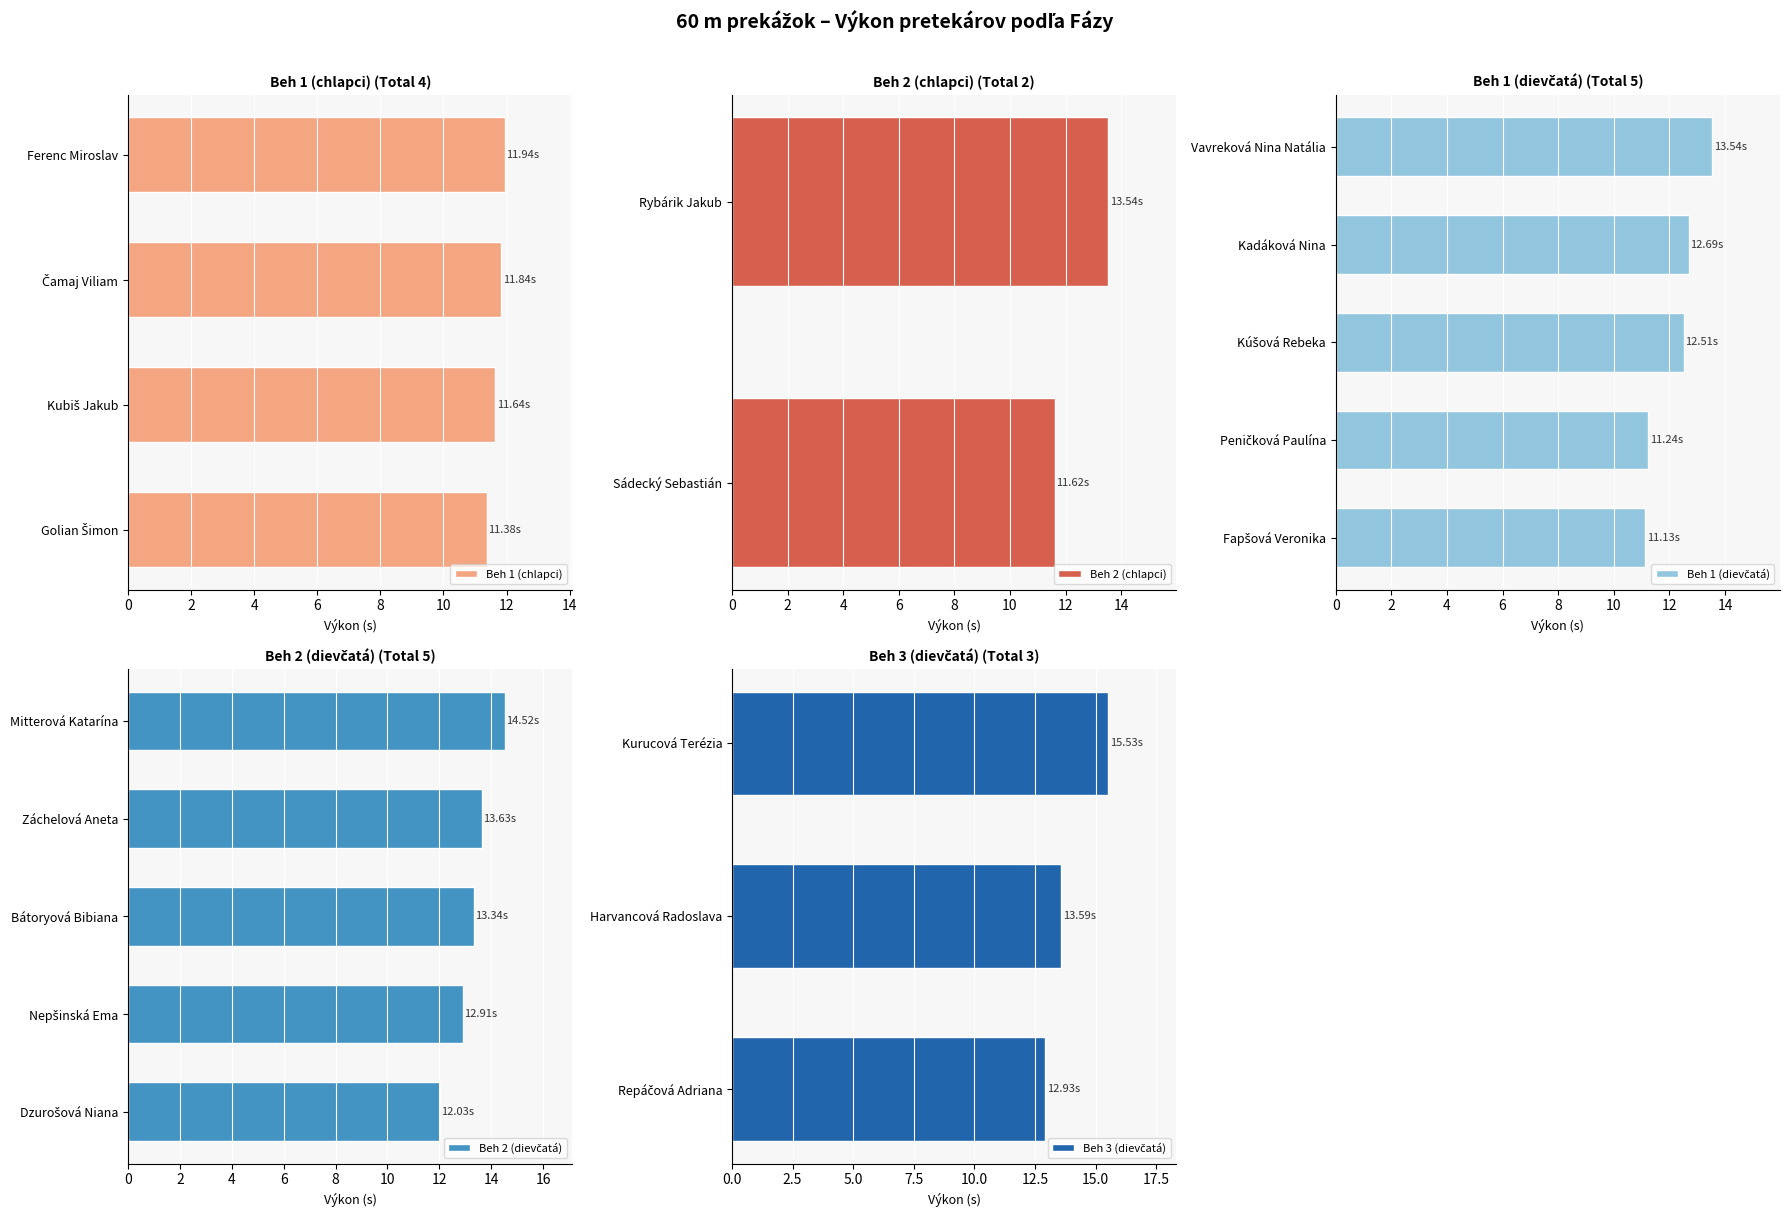

How many values exceed 12?

12